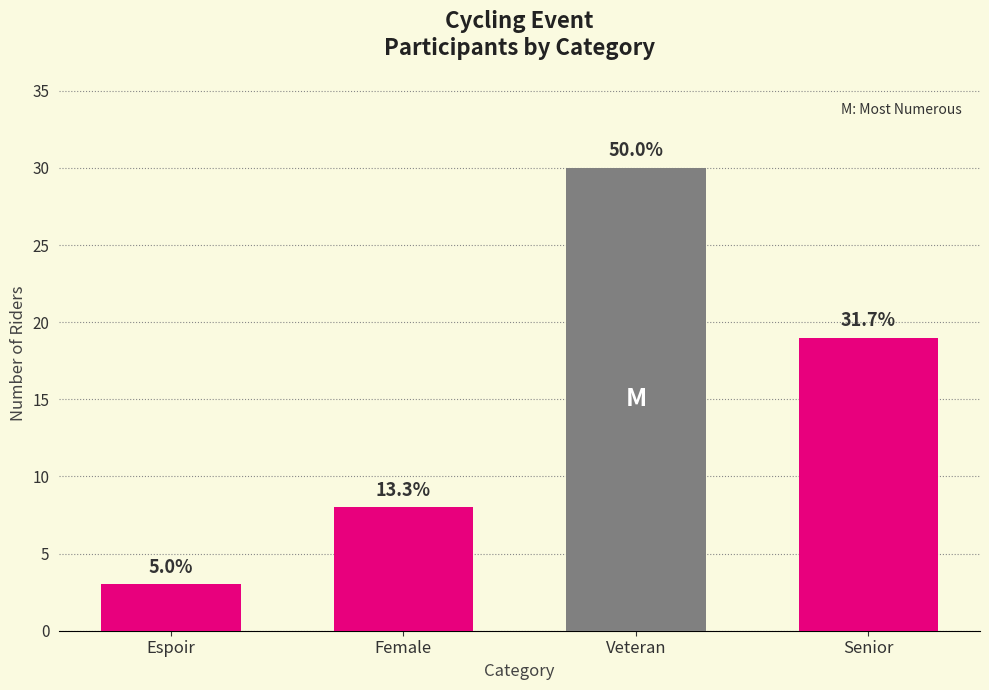

How many bars are there in total?

4